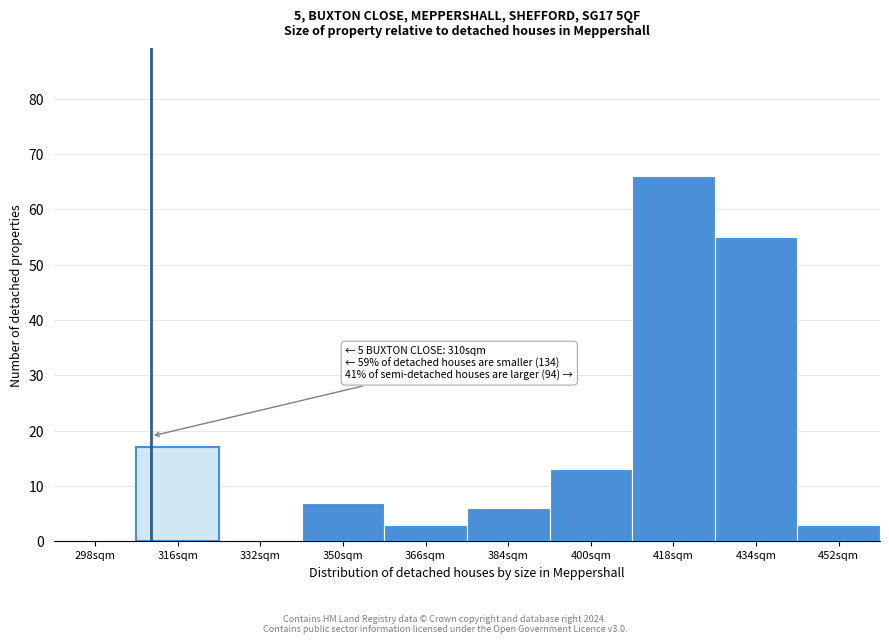

Which range on the x-axis has the tallest bar?

409 to 426